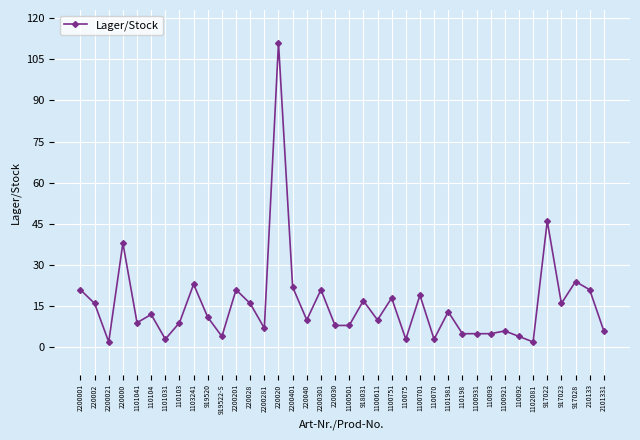

At which category does the chart reach its peak across all series?

220020